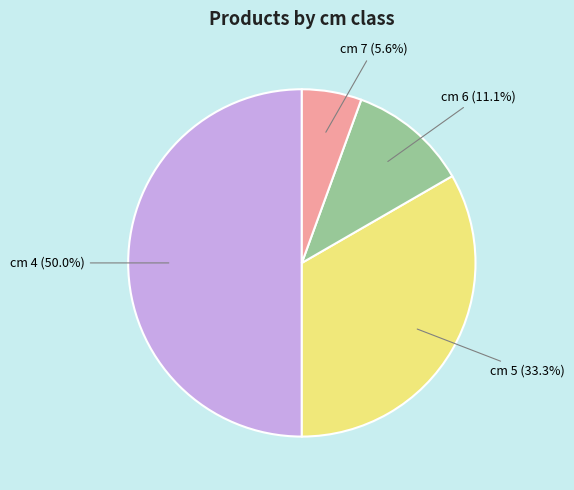

Does any single category account for the majority?

No